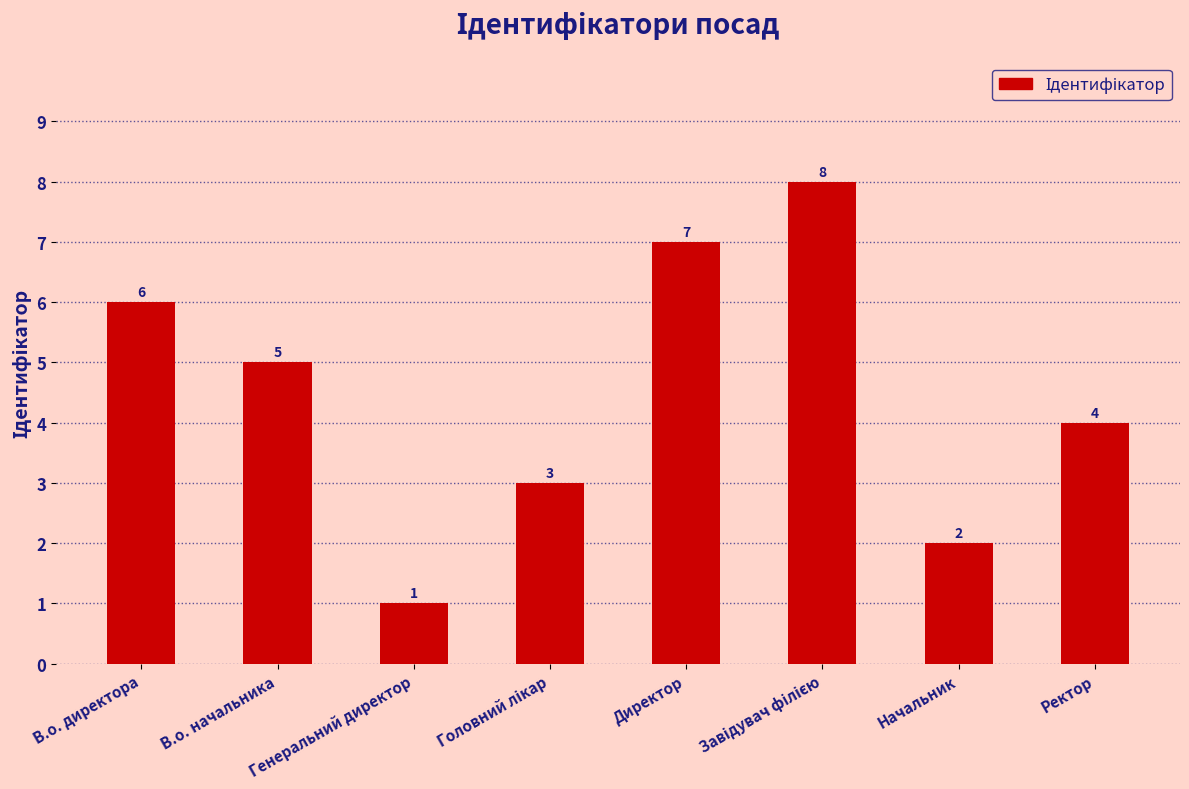

What is the label of the 7th bar from the right?

В.о. начальника